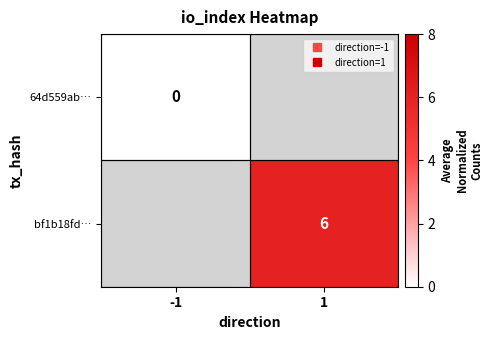

Is the value of bf1b18fd… at 1 greater than the value of 64d559ab… at 1?

No